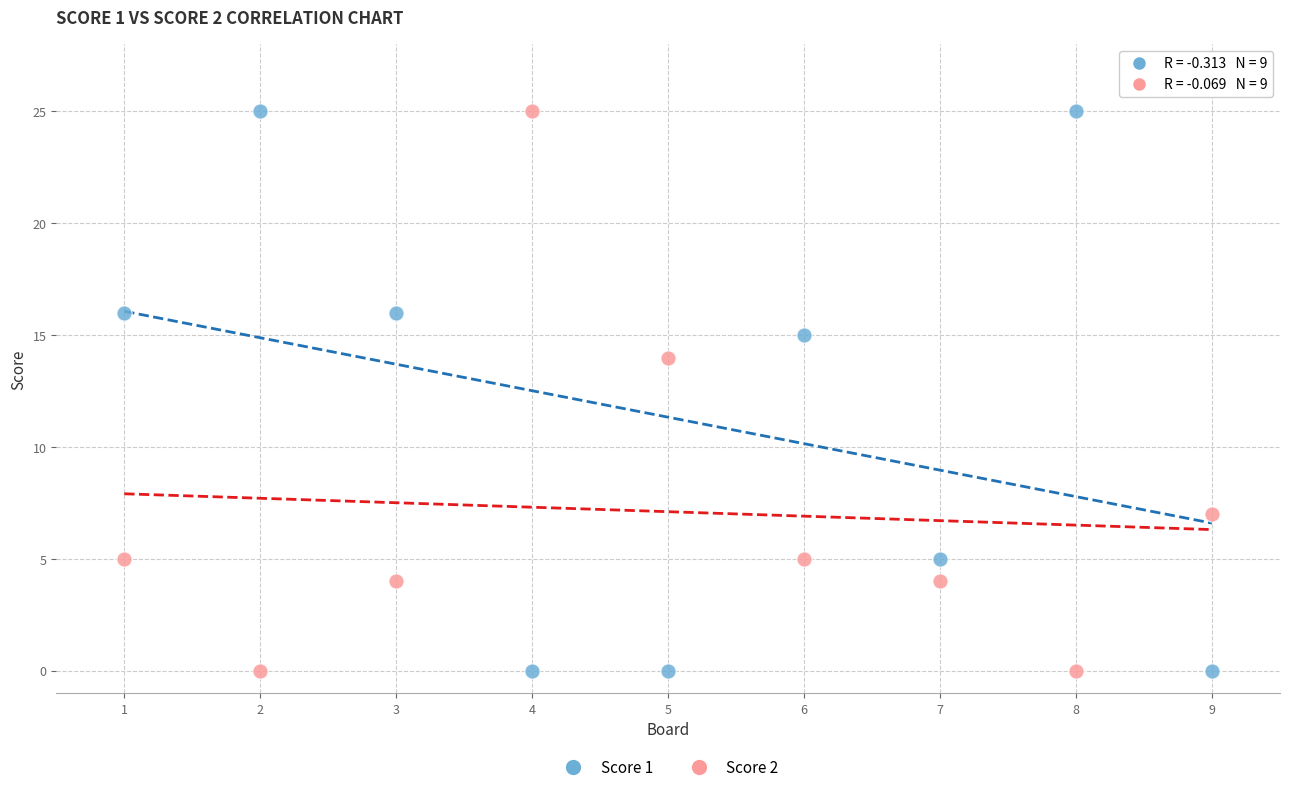

What is the X range (max minus min) for the scatter plot?

8